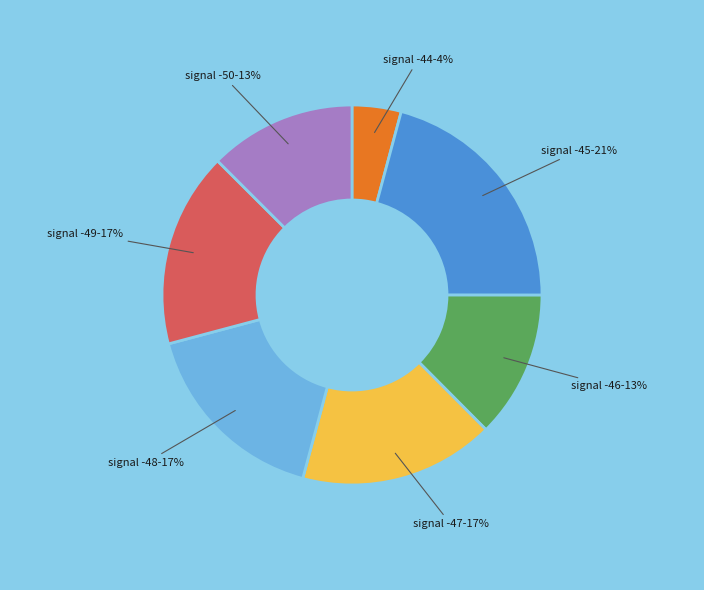

Is there any slice that represents more than half of the pie?

No